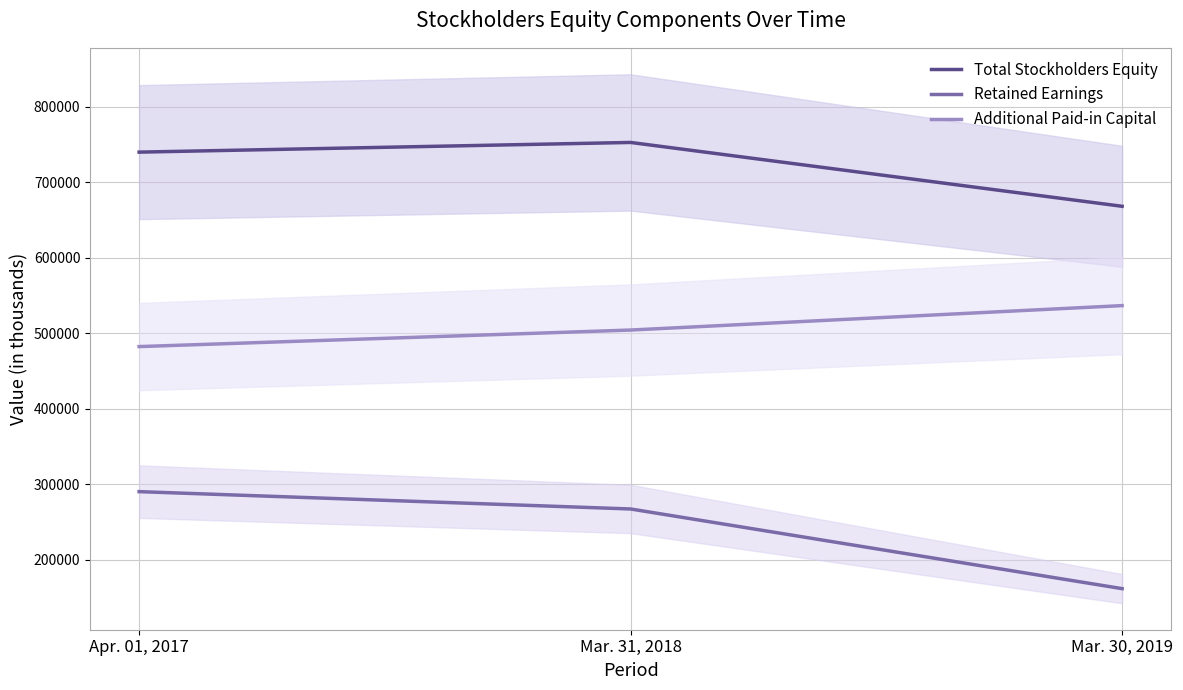

The Total Stockholders Equity series shows 987643 at Mar. 31, 2018. True or false?

False